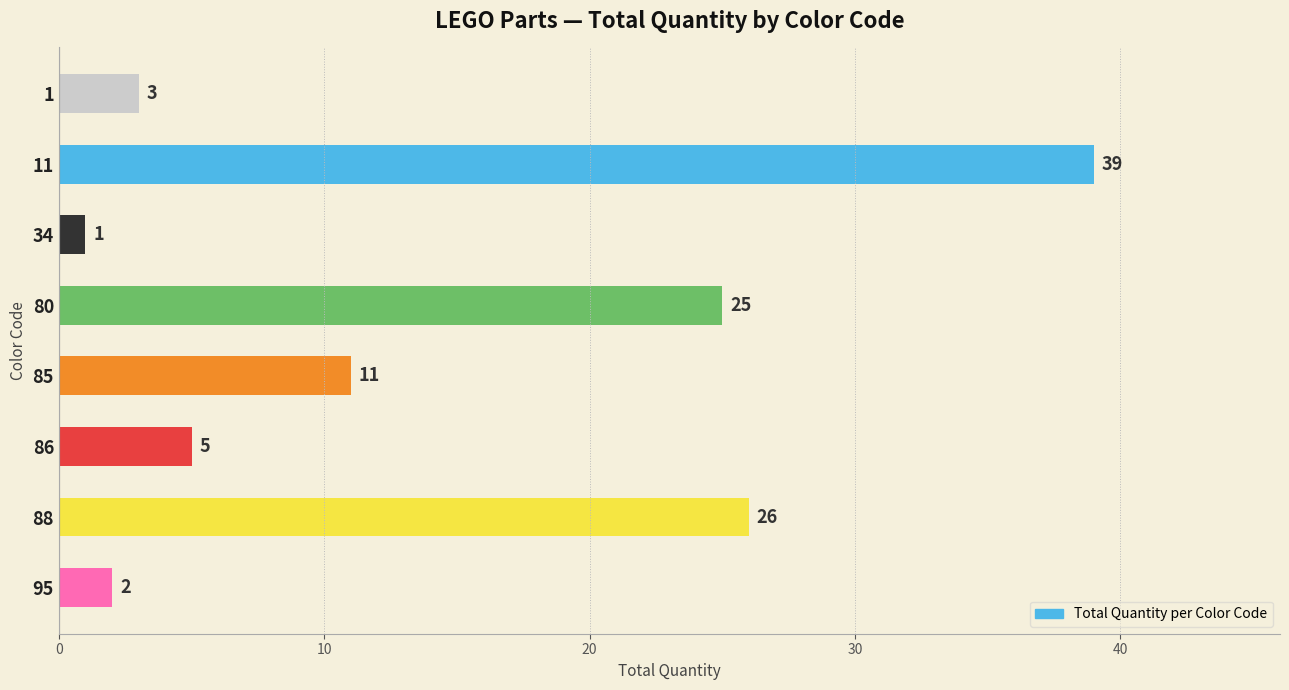

Reading top to bottom, list all the values displayed in this chart.

1=3	11=39	34=1	80=25	85=11	86=5	88=26	95=2